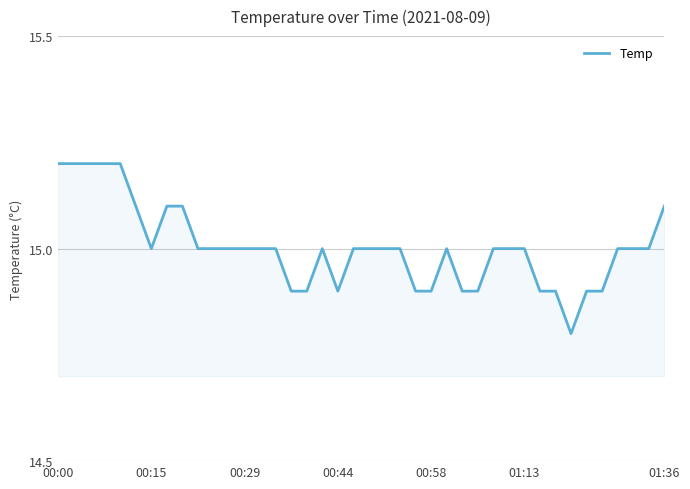

Count the number of categories in the chart.

40